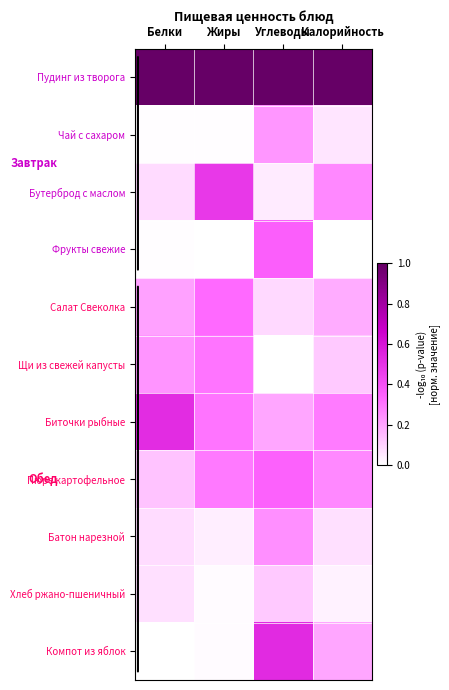

At Жиры, list the series in order from smallest to largest.

Фрукты свежие, Чай с сахаром, Хлеб ржано-пшеничный, Компот из яблок, Батон нарезной, Пюре картофельное, Щи из свежей капусты, Биточки рыбные, Салат Свеколка, Бутерброд с маслом, Пудинг из творога